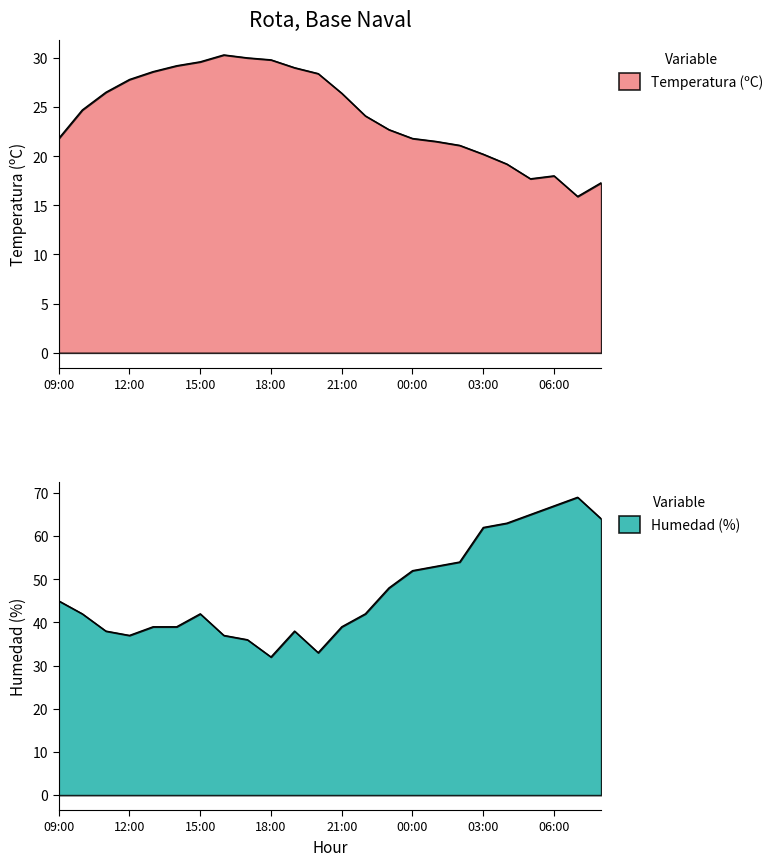

True or false: Humedad (%) and Temperatura (ºC) intersect in this chart.

False